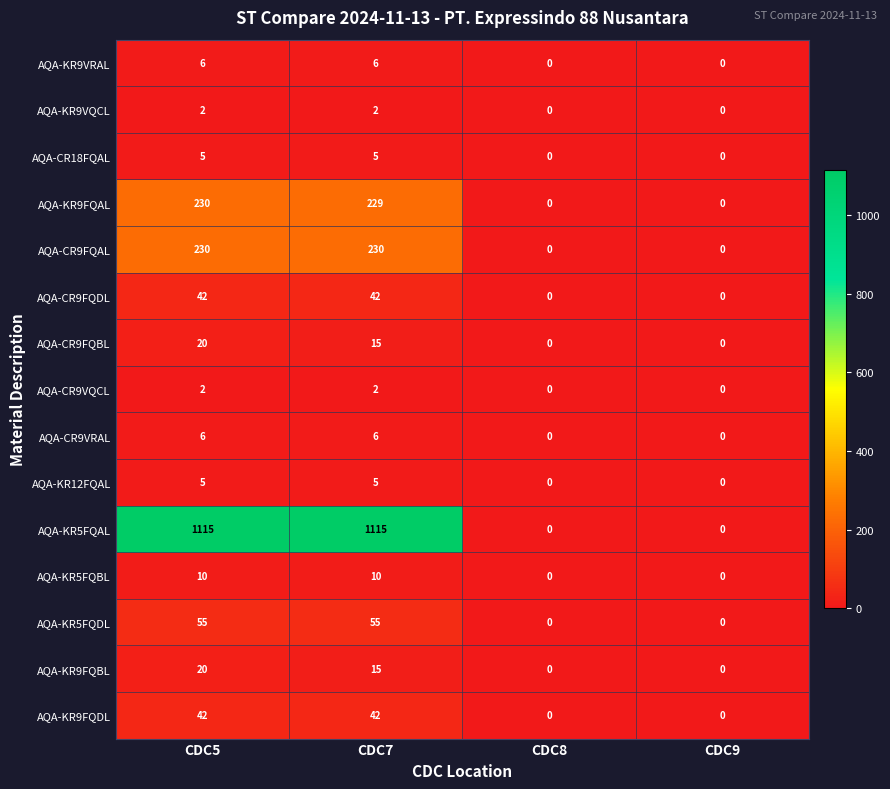

How many distinct data groups are displayed?

15